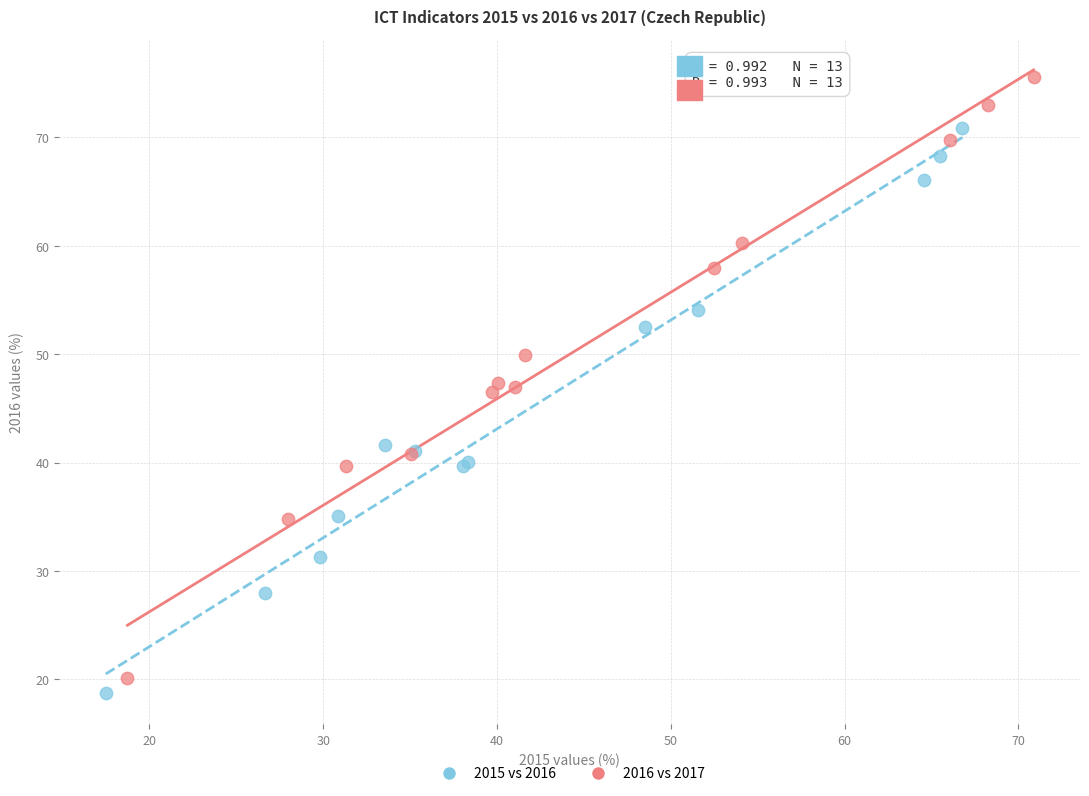

Which series has the largest Y range (max minus min)?

2016 vs 2017